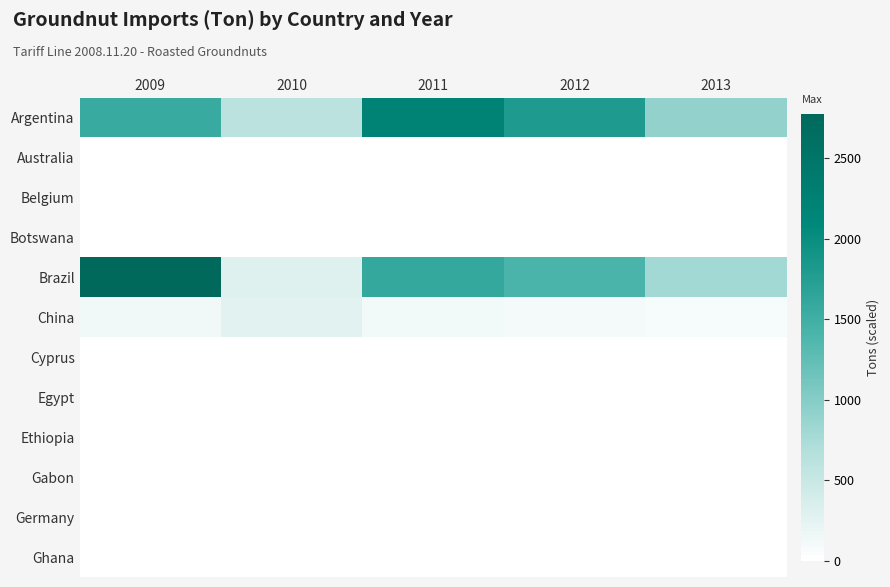

At 2010, list the series in order from largest to smallest.

Argentina, Brazil, China, Australia, Belgium, Botswana, Cyprus, Egypt, Ethiopia, Gabon, Germany, Ghana